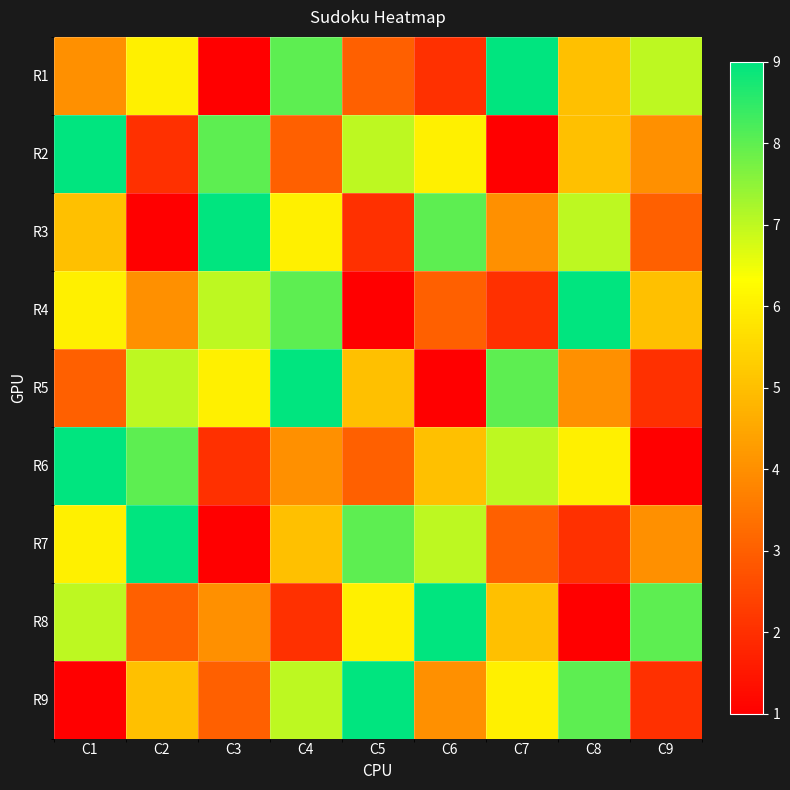

Reading right to left, what are all the values shown in this chart?

R1: C9=7	C8=5	C7=9	C6=2	C5=3	C4=8	C3=1	C2=6	C1=4
R2: C9=4	C8=5	C7=1	C6=6	C5=7	C4=3	C3=8	C2=2	C1=9
R3: C9=3	C8=7	C7=4	C6=8	C5=2	C4=6	C3=9	C2=1	C1=5
R4: C9=5	C8=9	C7=2	C6=3	C5=1	C4=8	C3=7	C2=4	C1=6
R5: C9=2	C8=4	C7=8	C6=1	C5=5	C4=9	C3=6	C2=7	C1=3
R6: C9=1	C8=6	C7=7	C6=5	C5=3	C4=4	C3=2	C2=8	C1=9
R7: C9=4	C8=2	C7=3	C6=7	C5=8	C4=5	C3=1	C2=9	C1=6
R8: C9=8	C8=1	C7=5	C6=9	C5=6	C4=2	C3=4	C2=3	C1=7
R9: C9=2	C8=8	C7=6	C6=4	C5=9	C4=7	C3=3	C2=5	C1=1